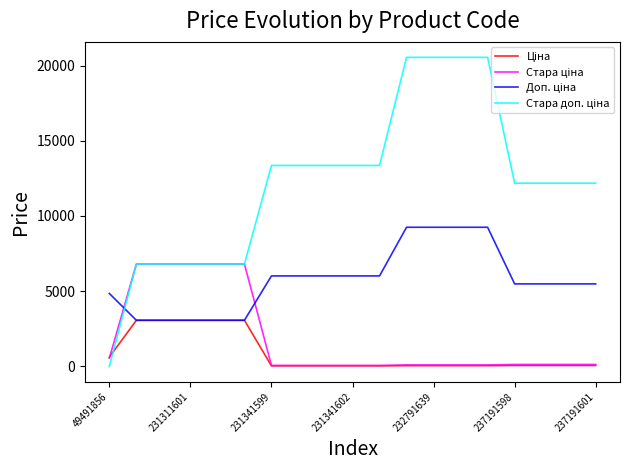

What is the maximum value shown in the chart?

20547.0